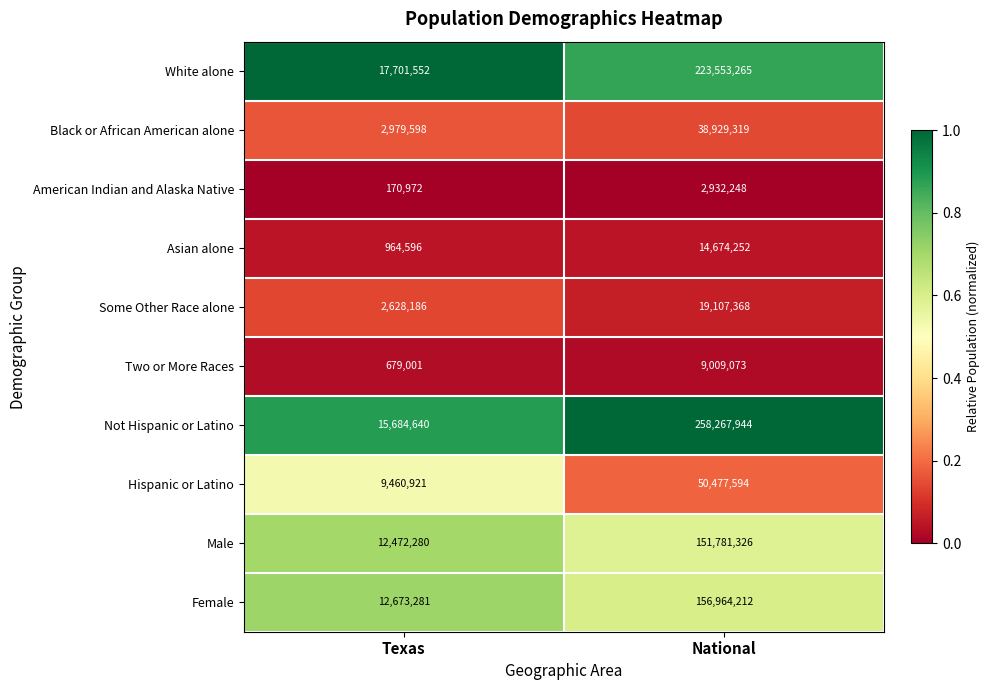

Reading left to right, list all the values displayed in this chart.

White alone: 17701552	223553265
Black or African American alone: 2979598	38929319
American Indian and Alaska Native: 170972	2932248
Asian alone: 964596	14674252
Some Other Race alone: 2628186	19107368
Two or More Races: 679001	9009073
Not Hispanic or Latino: 15684640	258267944
Hispanic or Latino: 9460921	50477594
Male: 12472280	151781326
Female: 12673281	156964212